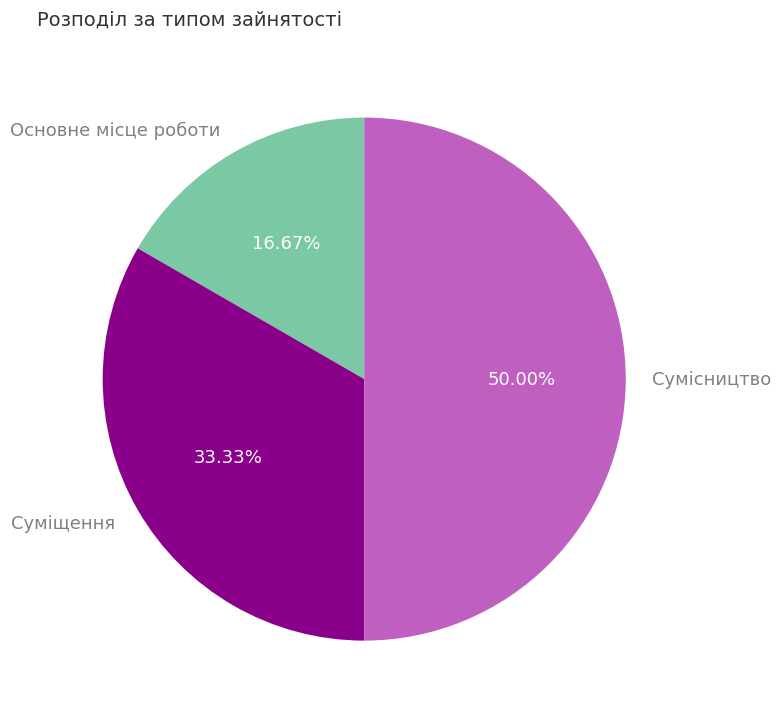

How much of the chart is everything except Основне місце роботи?

83.3%